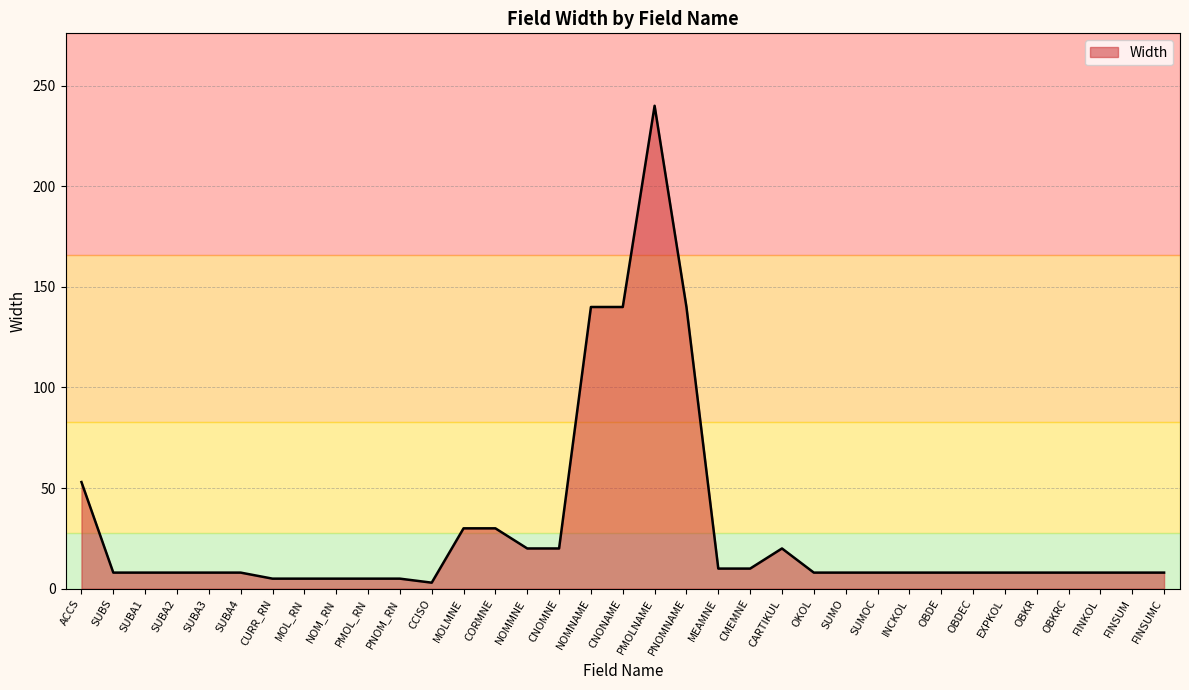

Which has a higher value, FINSUMC or CNOMNE?

CNOMNE